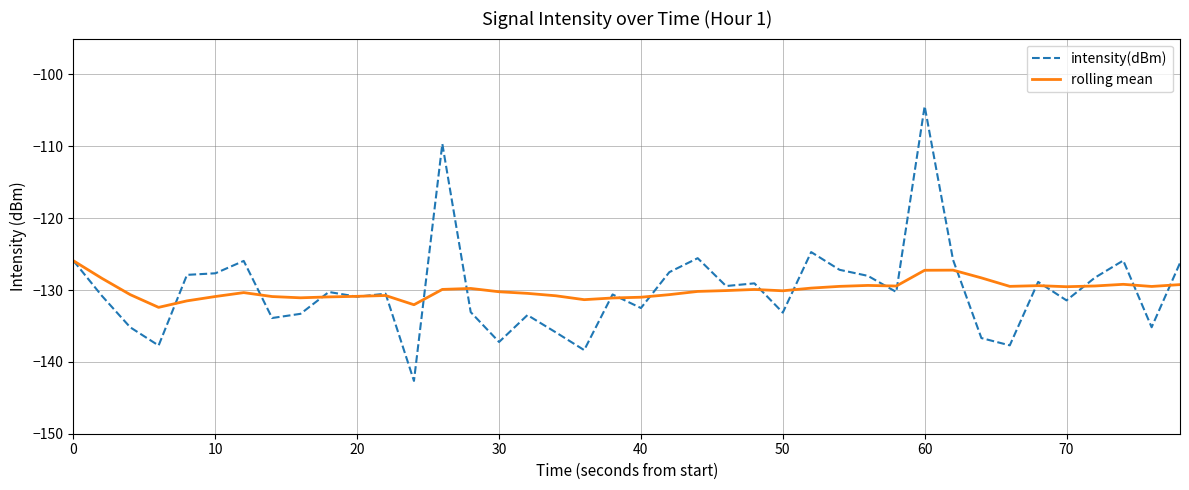

Which series has the largest range (max minus min)?

intensity(dBm)